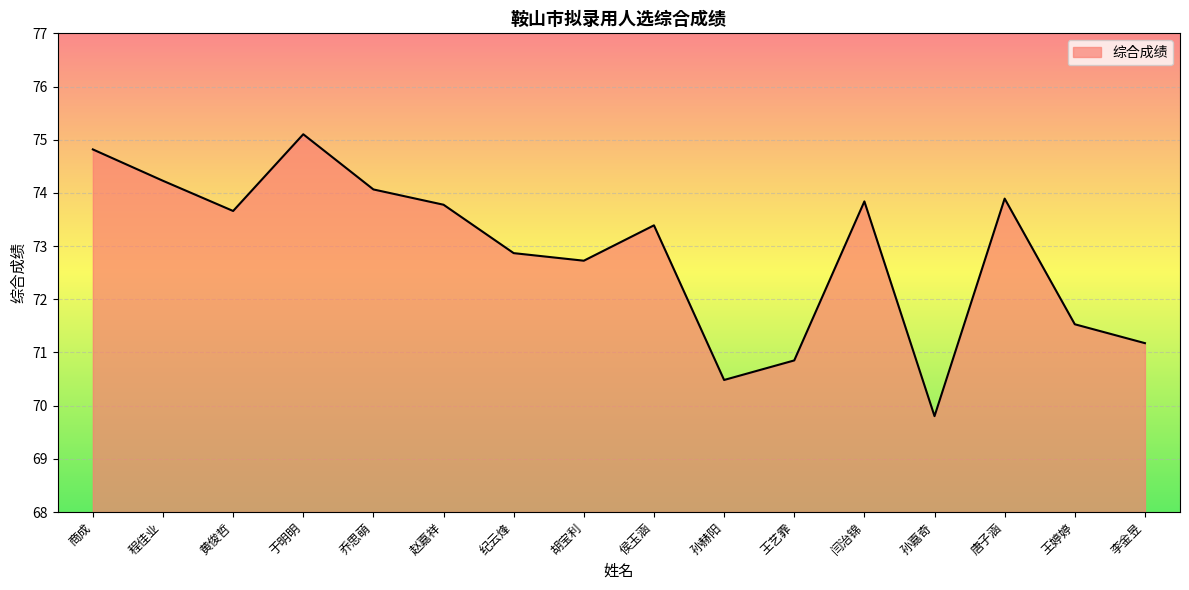

What is the difference between the maximum and minimum values?

5.3